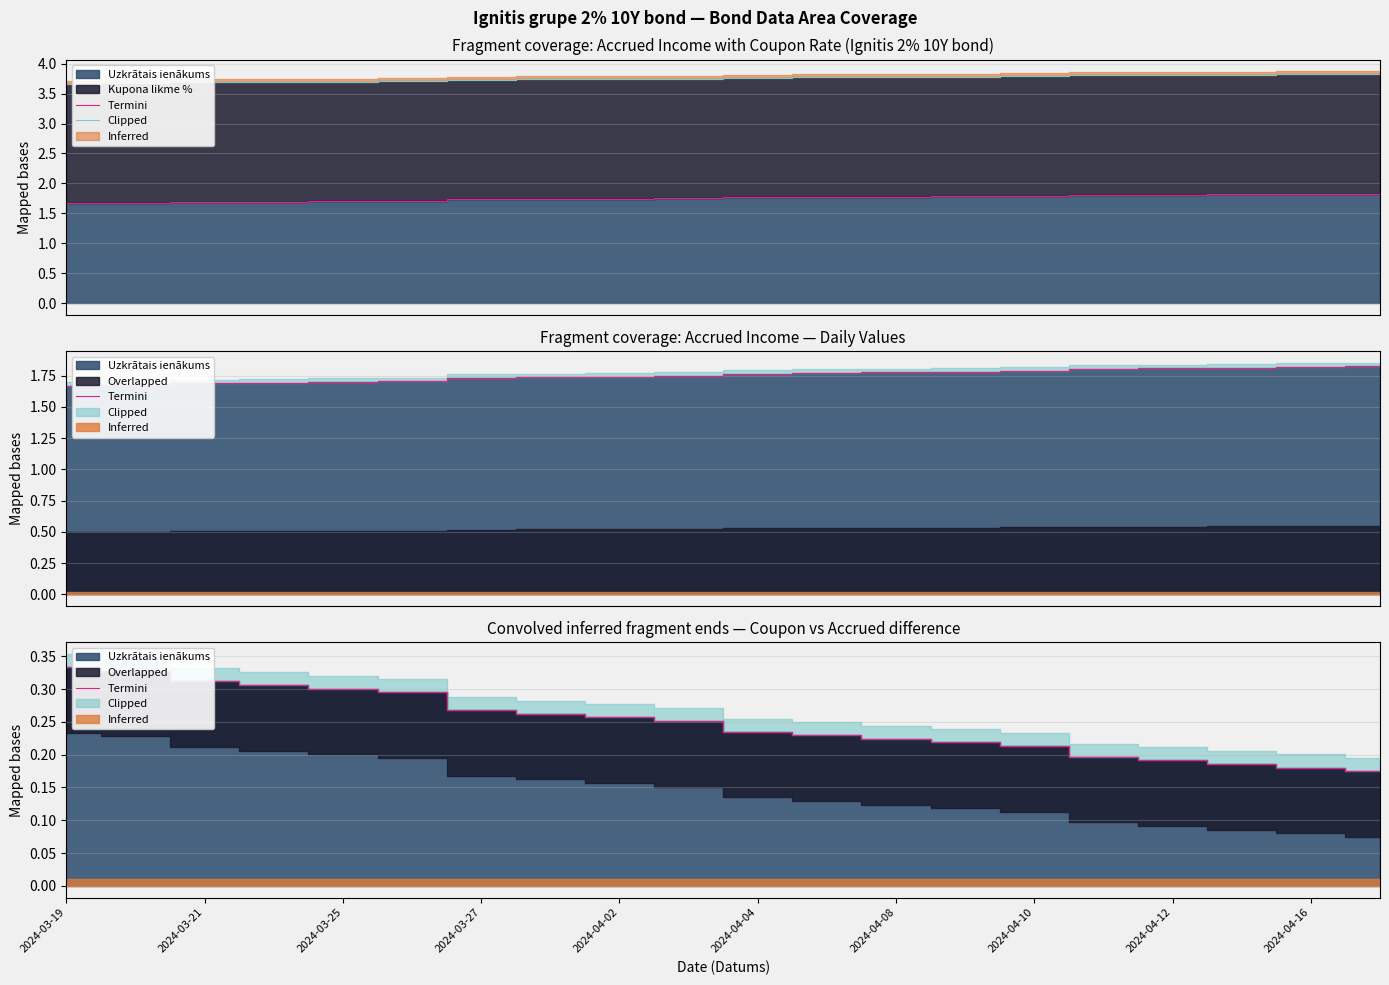

What is the highest value of the Clipped series?

3.8